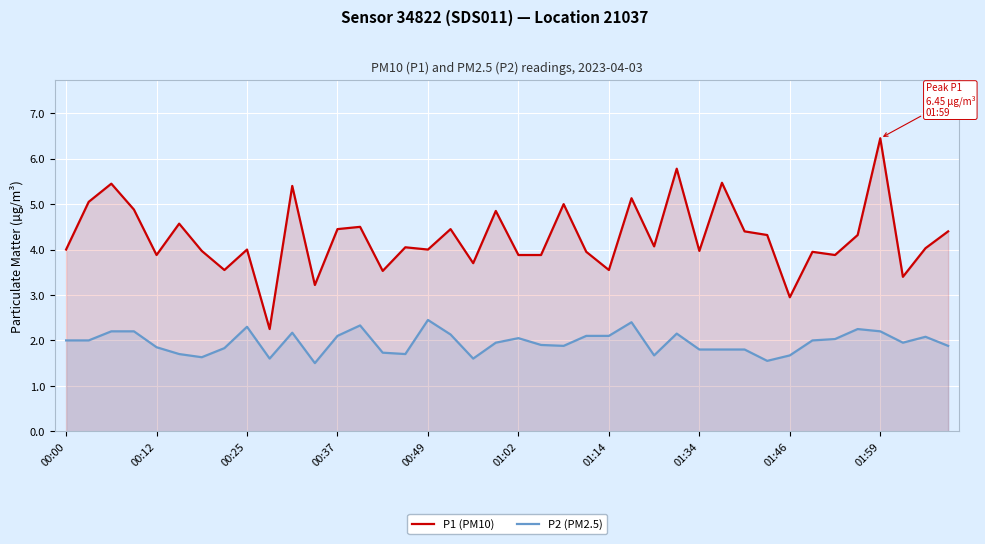

True or false: P1 (PM10) and P2 (PM2.5) cross at least once.

False